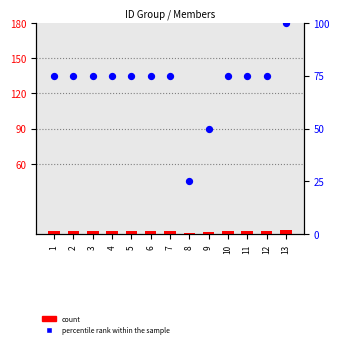

Which series reaches the maximum Y coordinate?

percentile rank within the sample